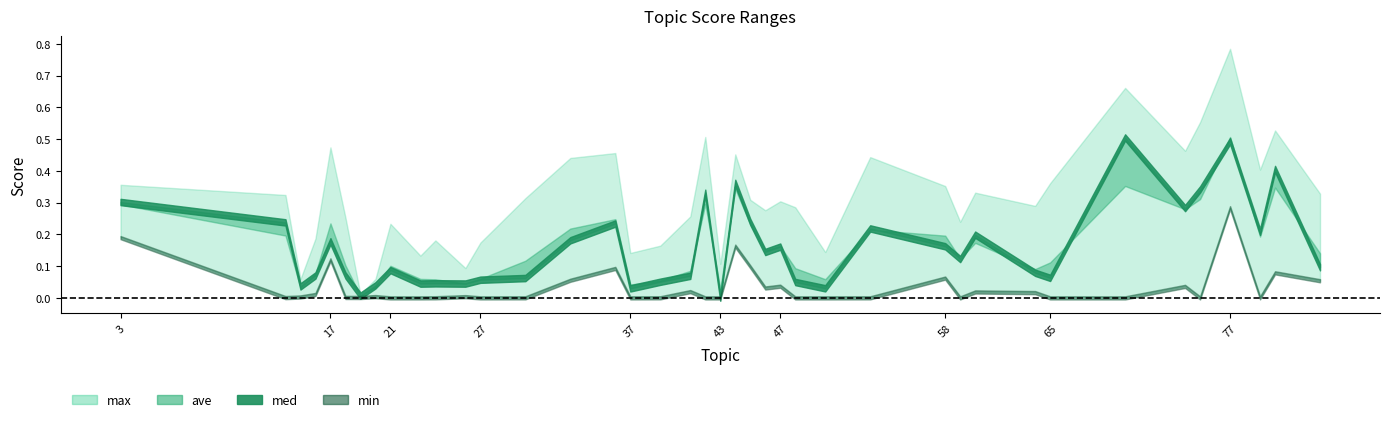

Rank the series by their maximum value, from lowest to highest.

min, med, ave, max